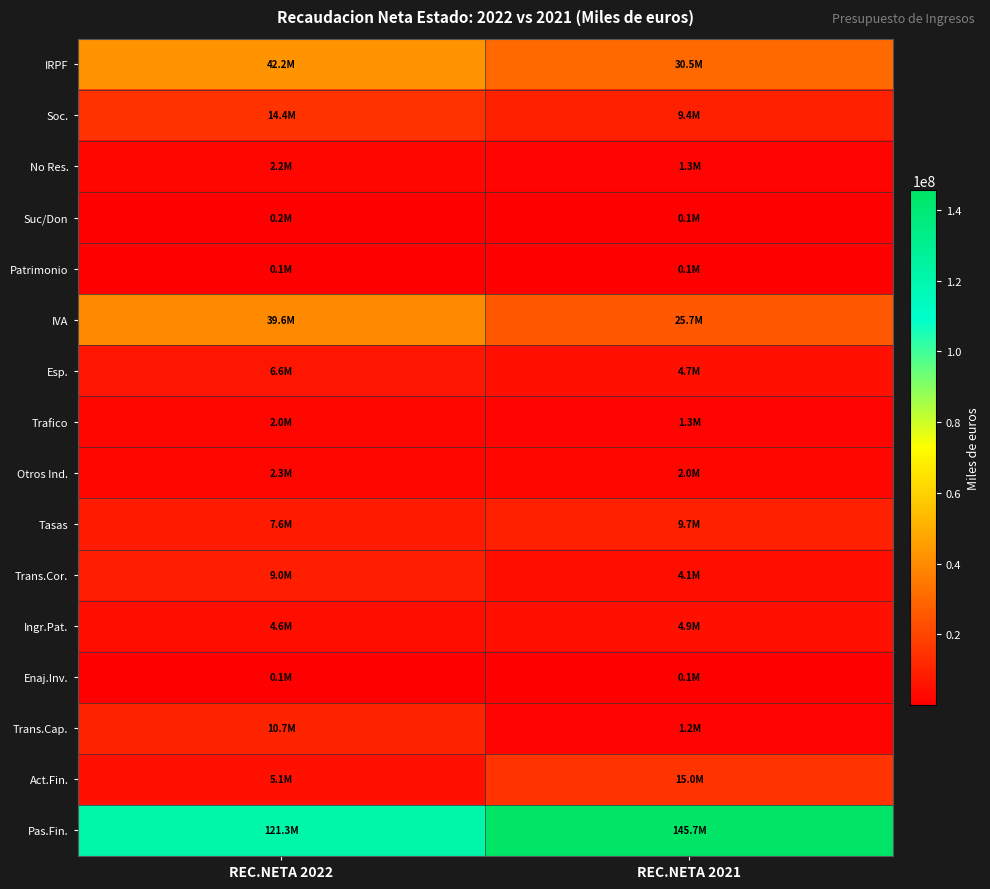

At REC.NETA 2021, list the series in order from smallest to largest.

Patrimonio, Suc/Don, Enaj.Inv., Trans.Cap., No Res., Trafico, Otros Ind., Trans.Cor., Esp., Ingr.Pat., Soc., Tasas, Act.Fin., IVA, IRPF, Pas.Fin.